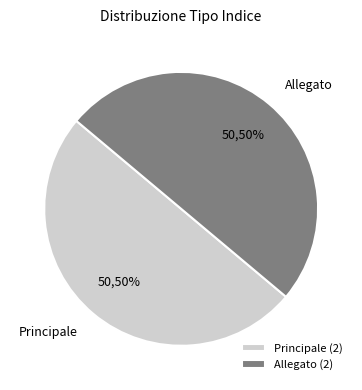

Is the sum of Principale and Allegato greater than half?

Yes